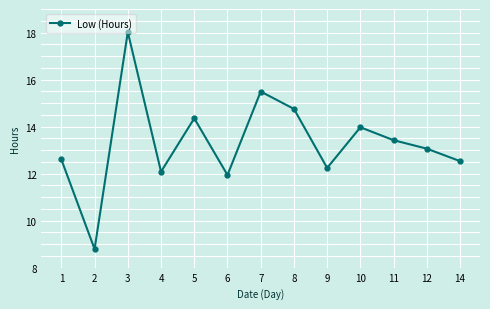

How many data points does each series have?

13